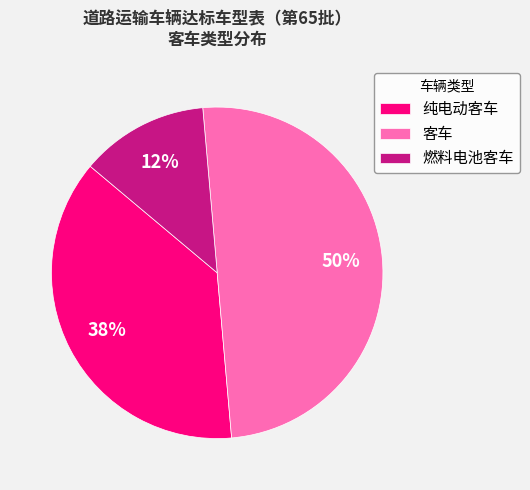

Do 客车 and 燃料电池客车 together represent more than half of the pie?

Yes